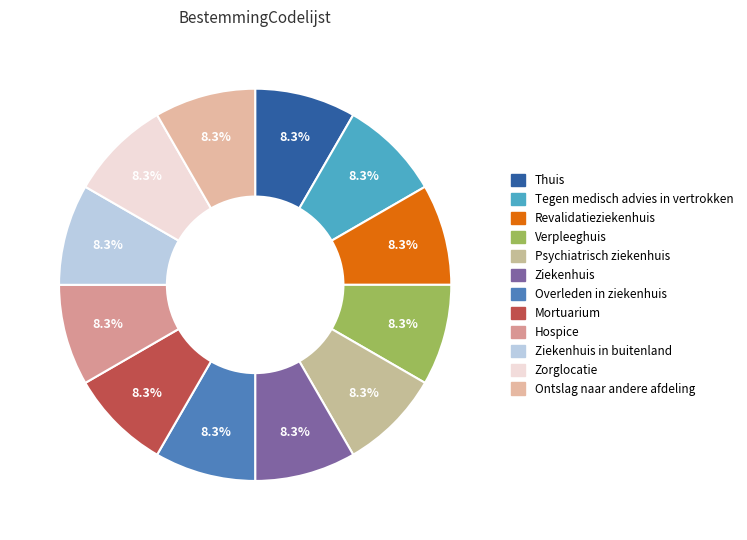

Rank the categories by value from lowest to highest.

Ziekenhuis, Verpleeghuis, Zorglocatie, Psychiatrisch ziekenhuis, Revalidatieziekenhuis, Overleden in ziekenhuis, Mortuarium, Thuis, Hospice, Tegen medisch advies in vertrokken, Ontslag naar andere afdeling, Ziekenhuis in buitenland